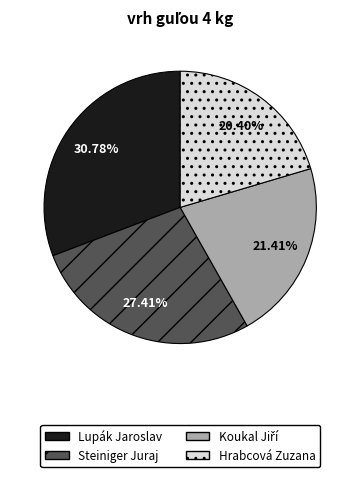

How many slices are in this pie chart?

4